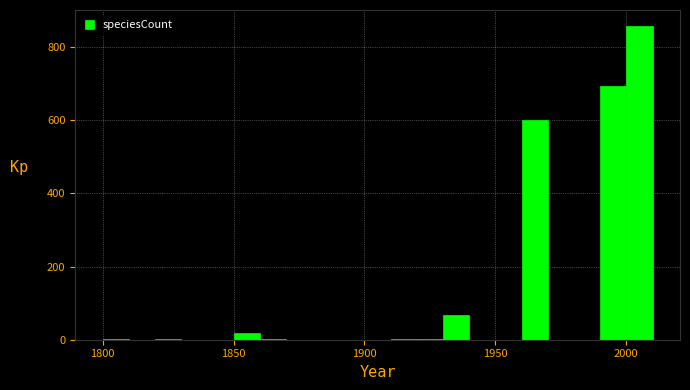

Around what value on the x-axis is the tallest bar? Give the approximate position of its centre, as read against the axis.

2005